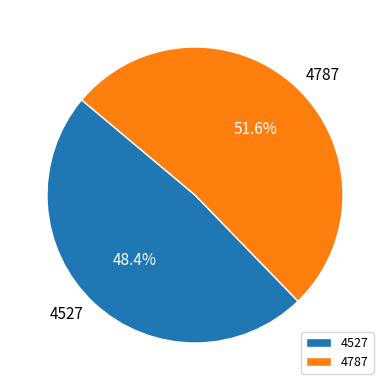

Which category has the smallest portion of the pie?

4527